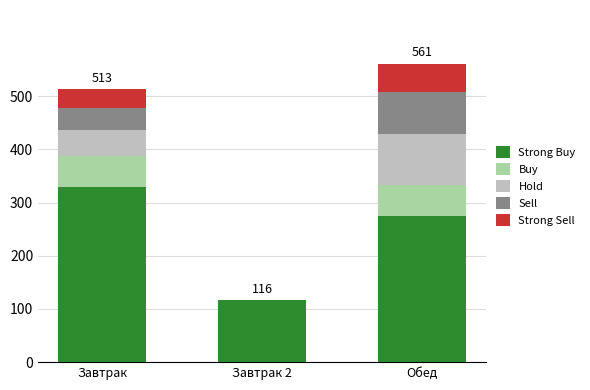

Count the number of data series in this chart.

5